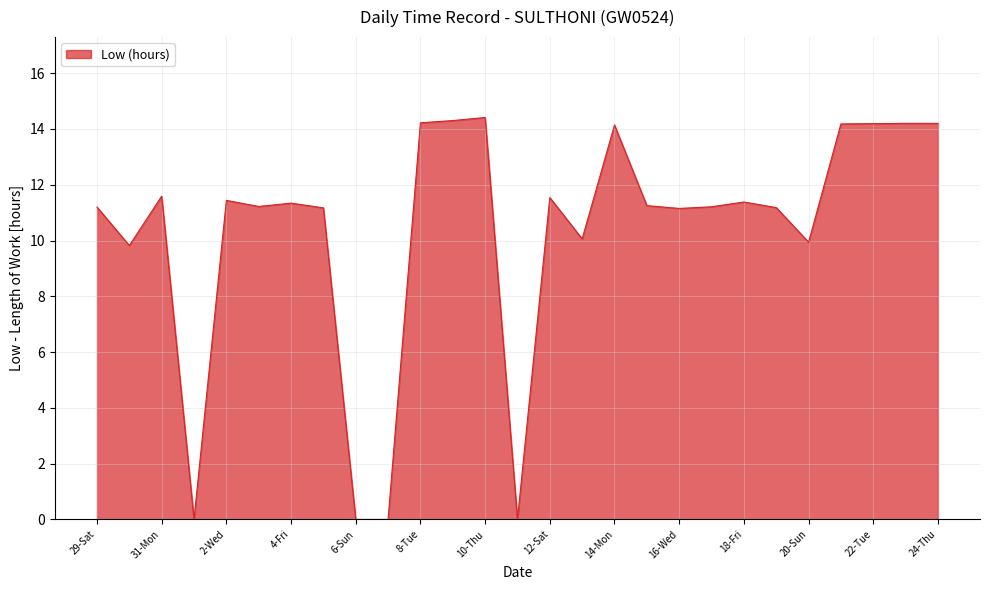

What is the average value?

10.3